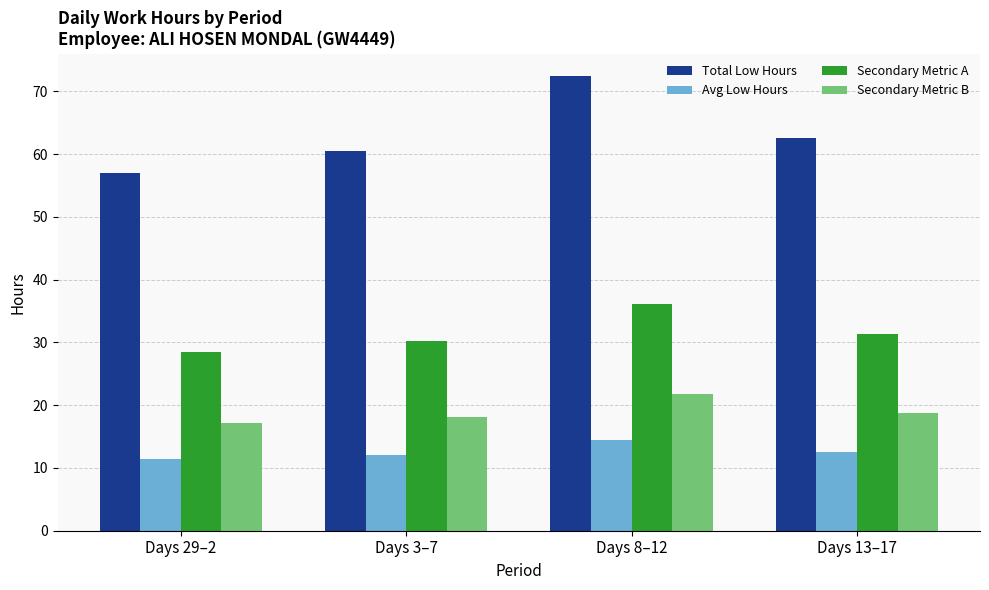

How many bars are there in each group?

4